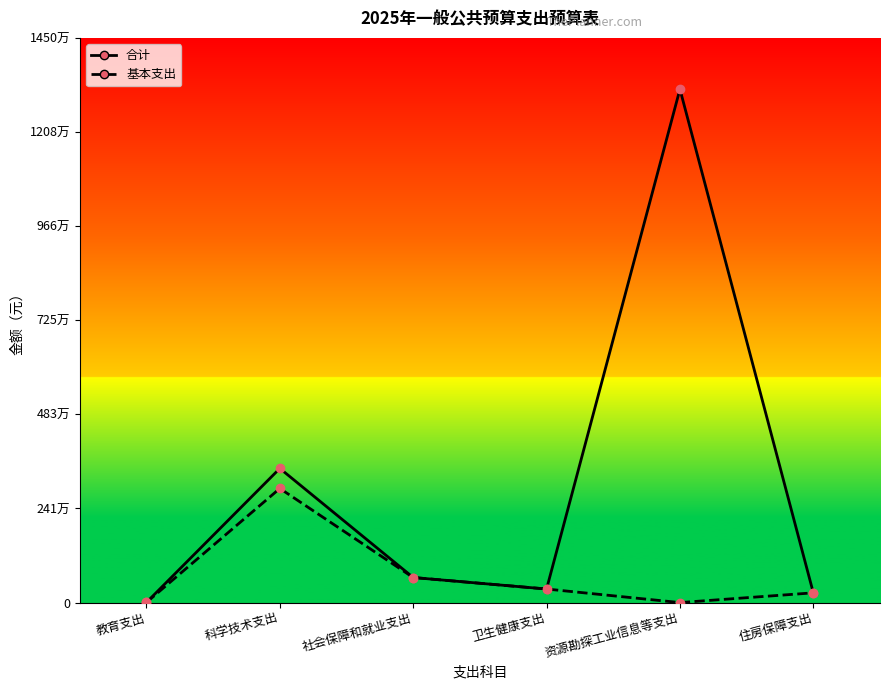

How many lines are shown in the chart?

2